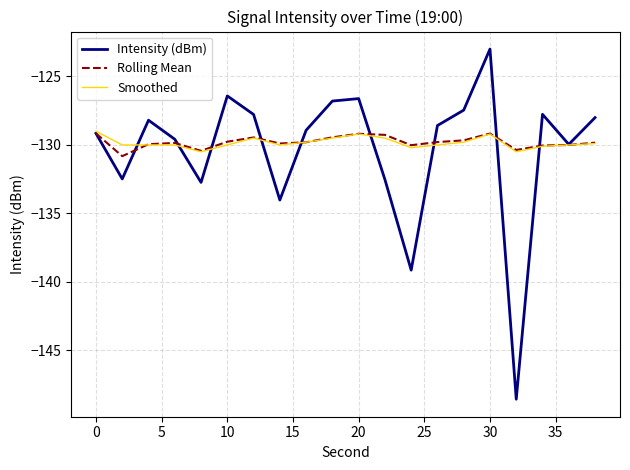

Which series has the largest range (max minus min)?

Intensity (dBm)